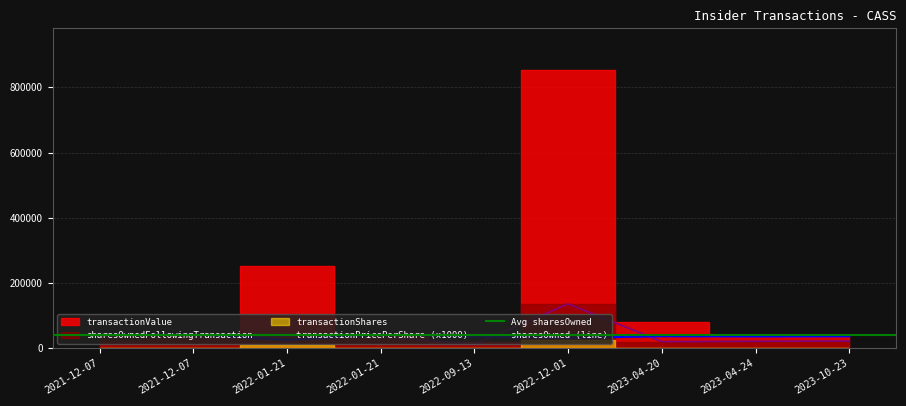

The transactionPricePerShare series shows 36500.0 at 2023-10-23. True or false?

True